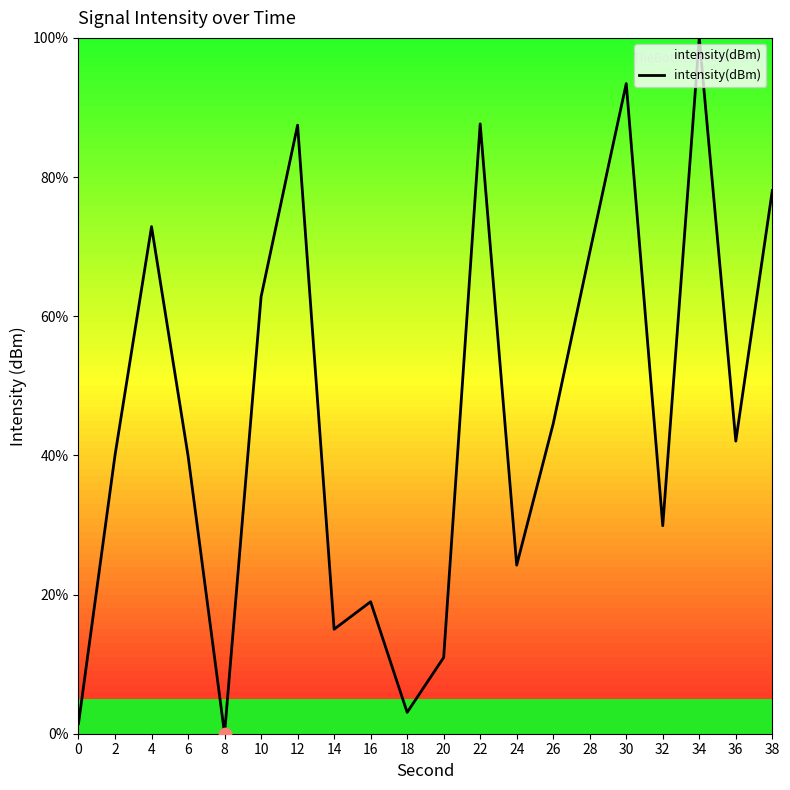

Between 6 and 32, which is larger?

6